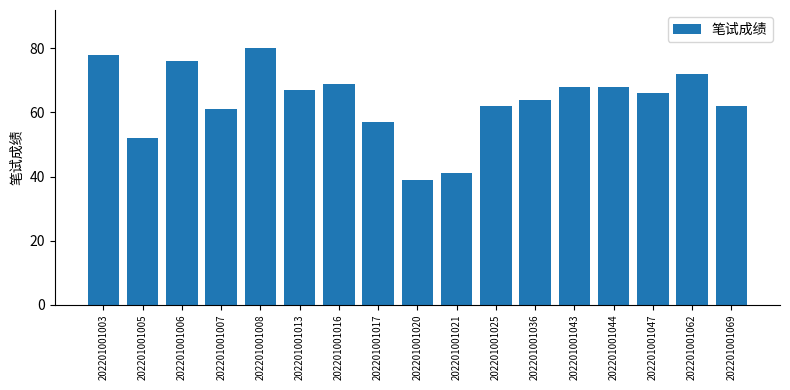

What is the minimum value shown in the chart?

39